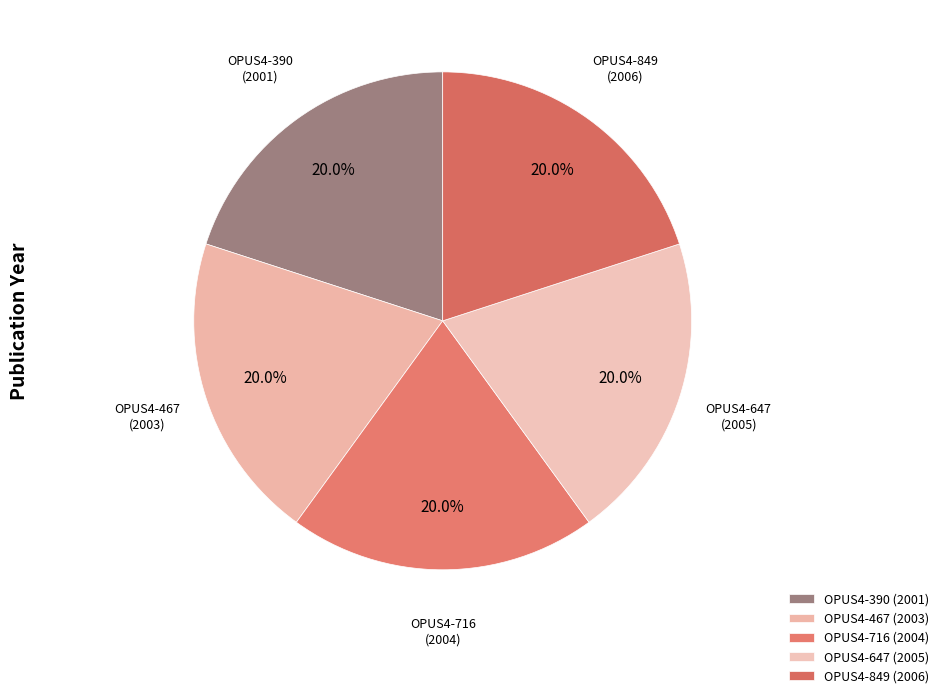

Between OPUS4-647 and OPUS4-849, which is larger?

OPUS4-849